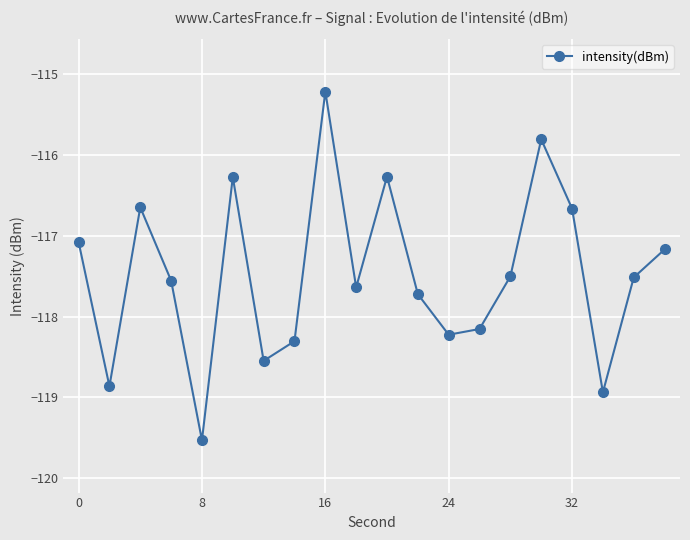

What is the smallest value displayed?

-119.5